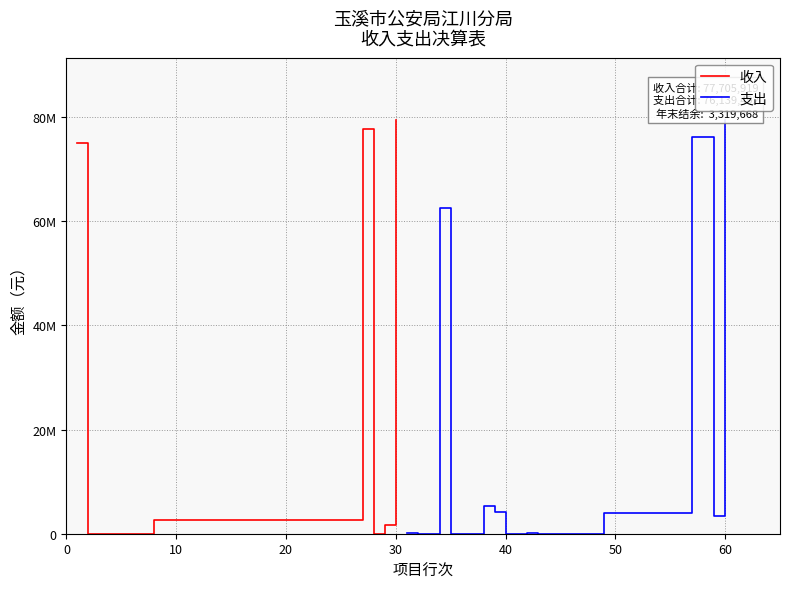

What is the change in value from 0 to 40?

-75062055.6